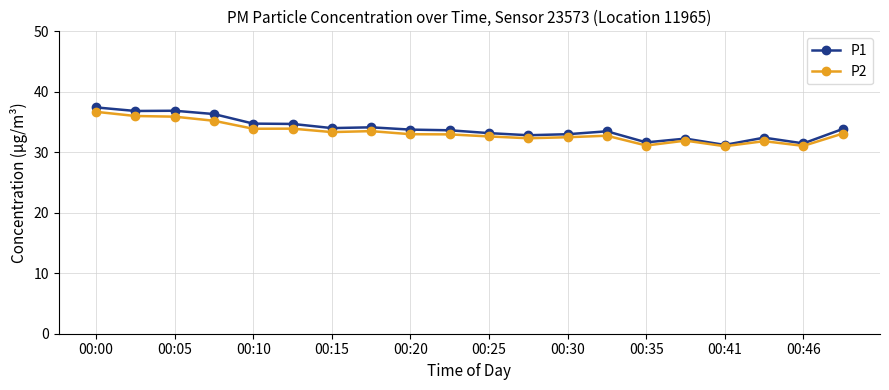

What is the value of the P1 point at the 3rd from the left?

36.9